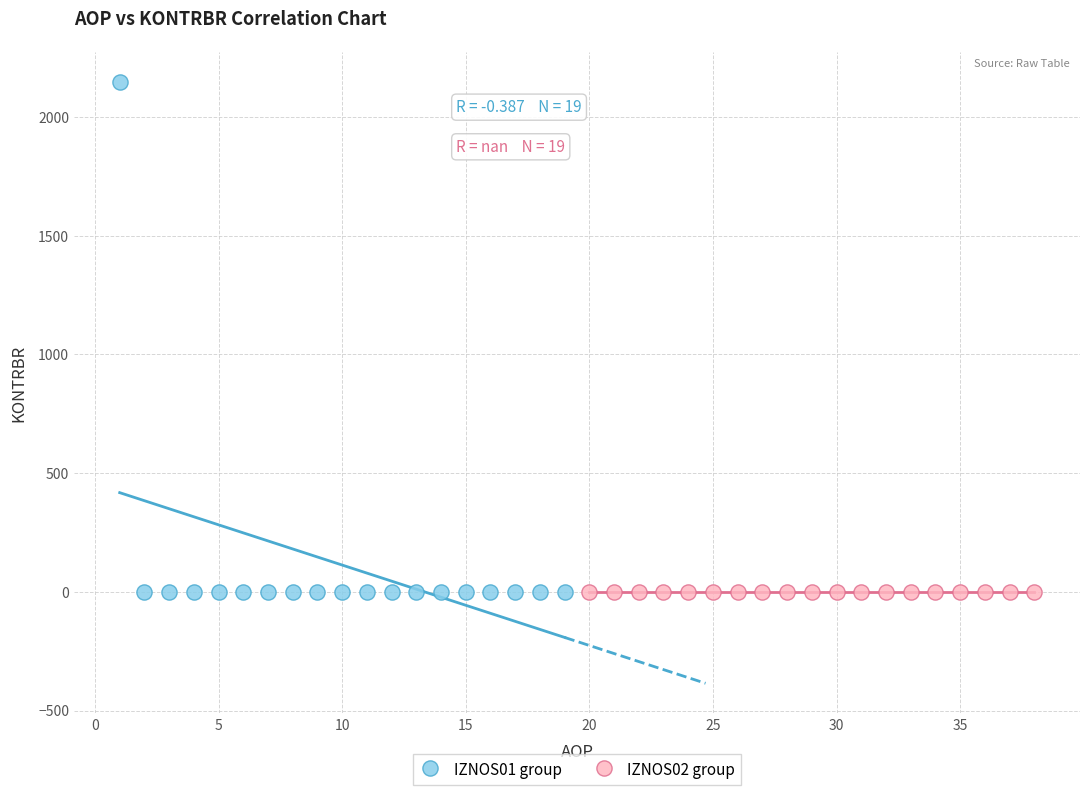

Which series reaches the maximum Y coordinate?

IZNOS01 group